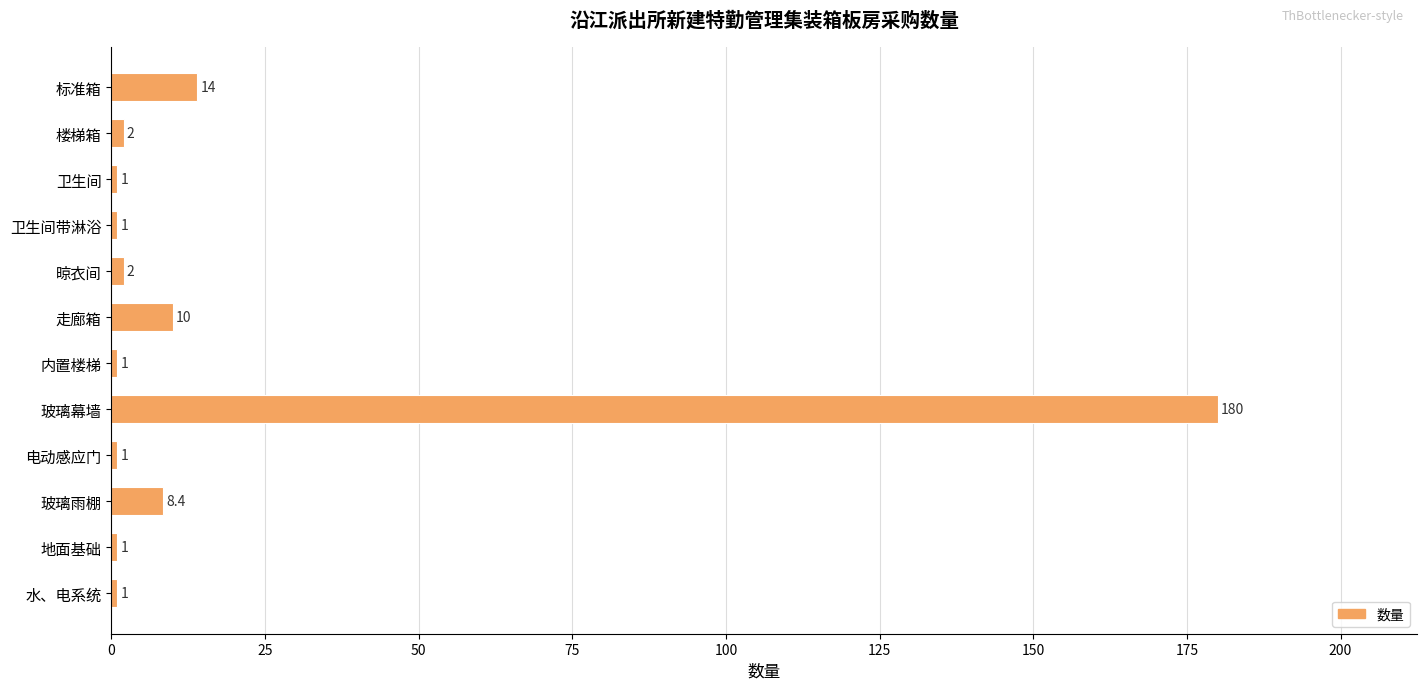

True or false: the data shows 1.0 at 电动感应门.

True